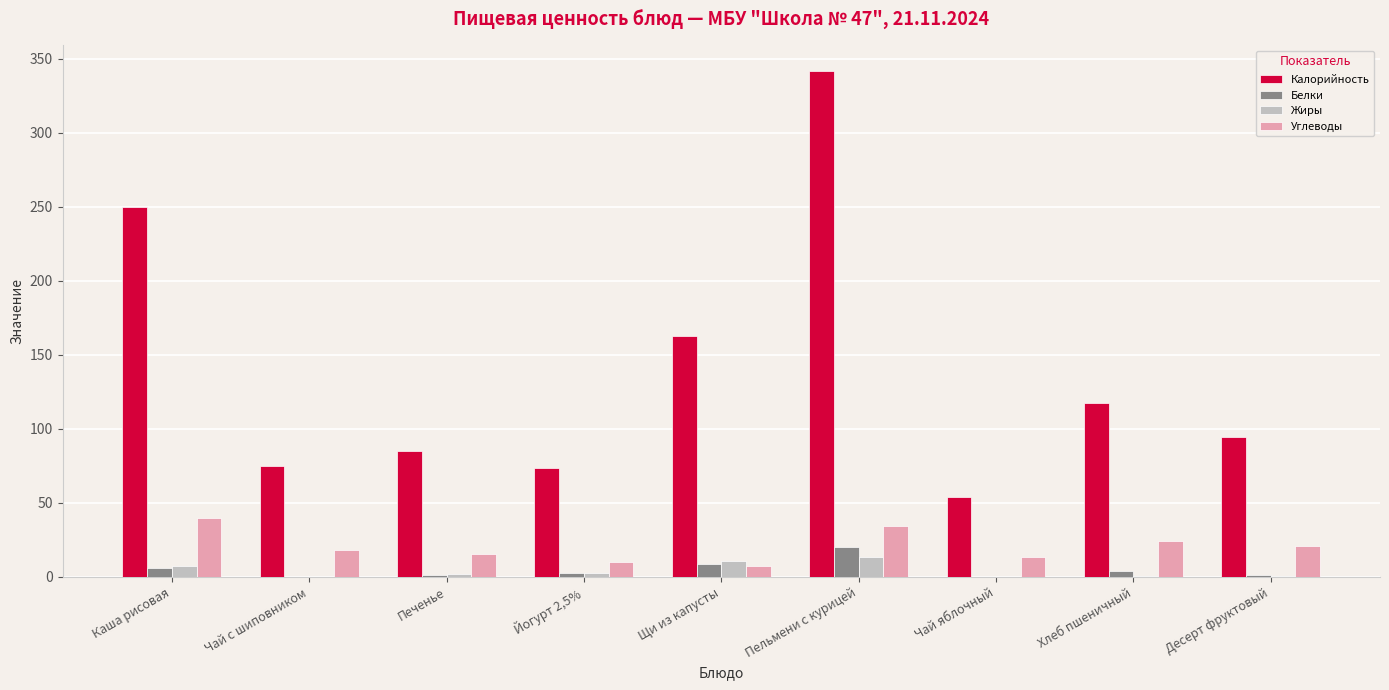

What is the spread (max minus min) of values at Чай яблочный?

54.2